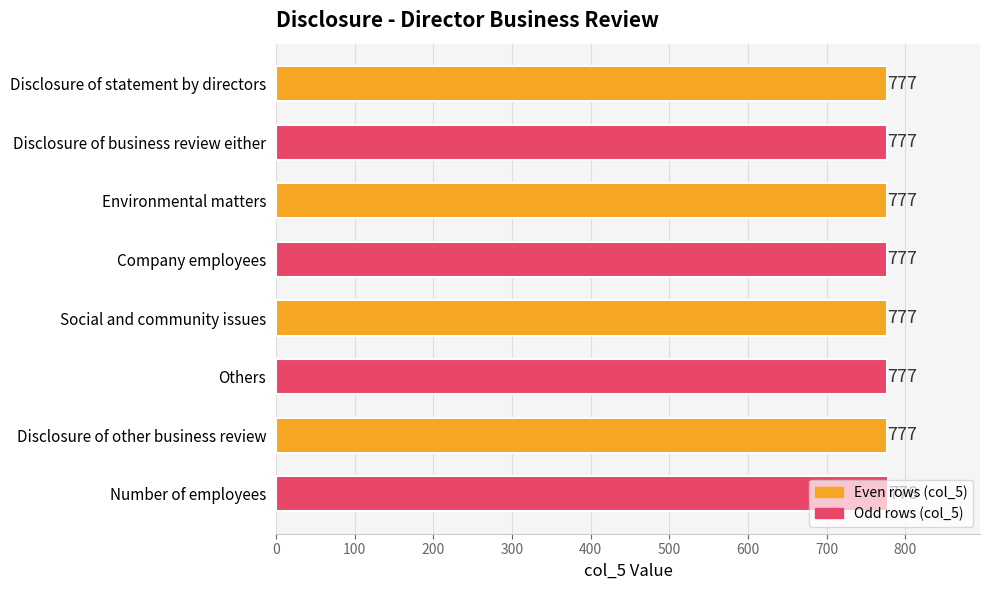

What is the change in value from Disclosure of other business review to Number of employees?

+1